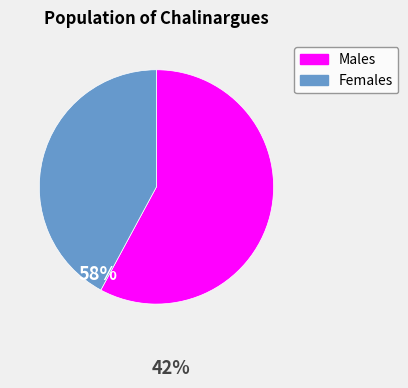

Is there any slice that represents more than half of the pie?

Yes